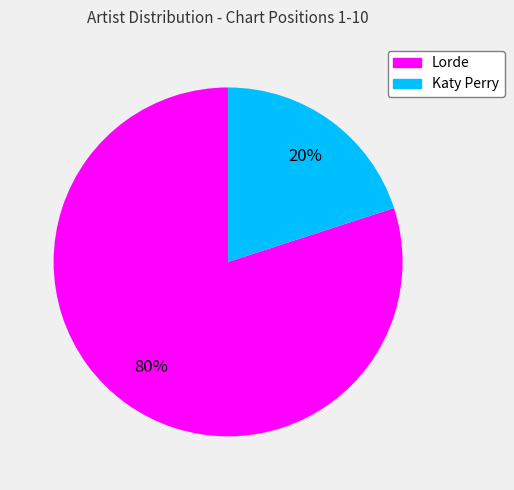

What percentage is the Lorde slice, to the nearest percent?

80%